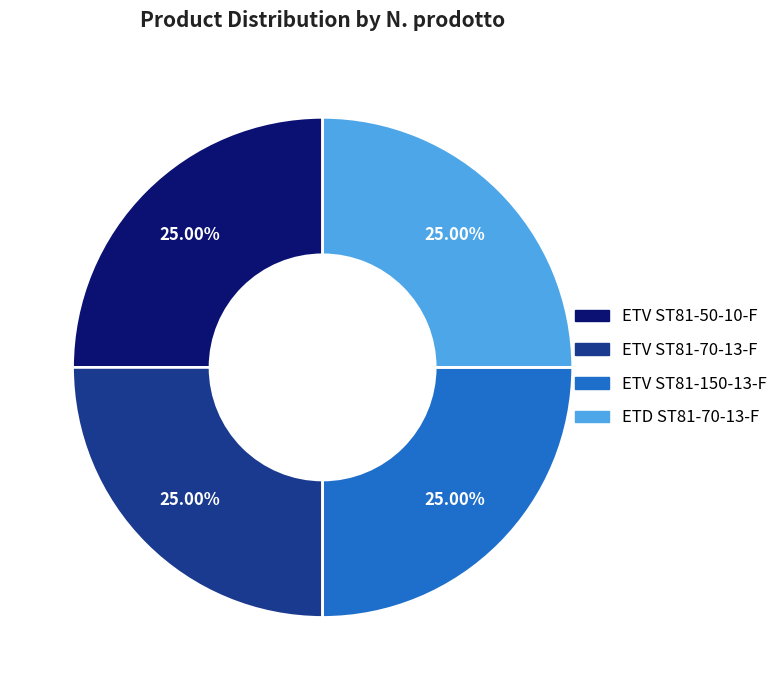

Does ETV ST81-50-10-F account for over 50% of the chart?

No